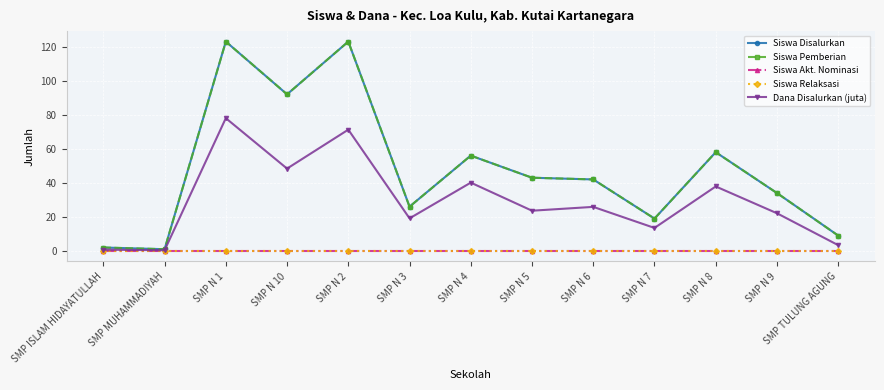

The value of Siswa Disalurkan at SMP MUHAMMADIYAH is 1.0. True or false?

True